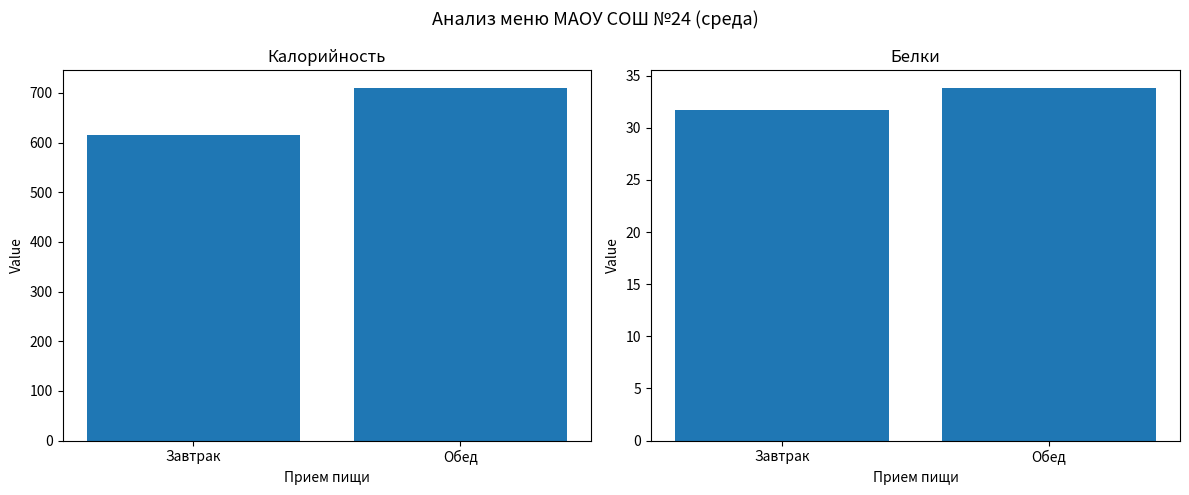

What is the total value across all series at Обед?

744.3